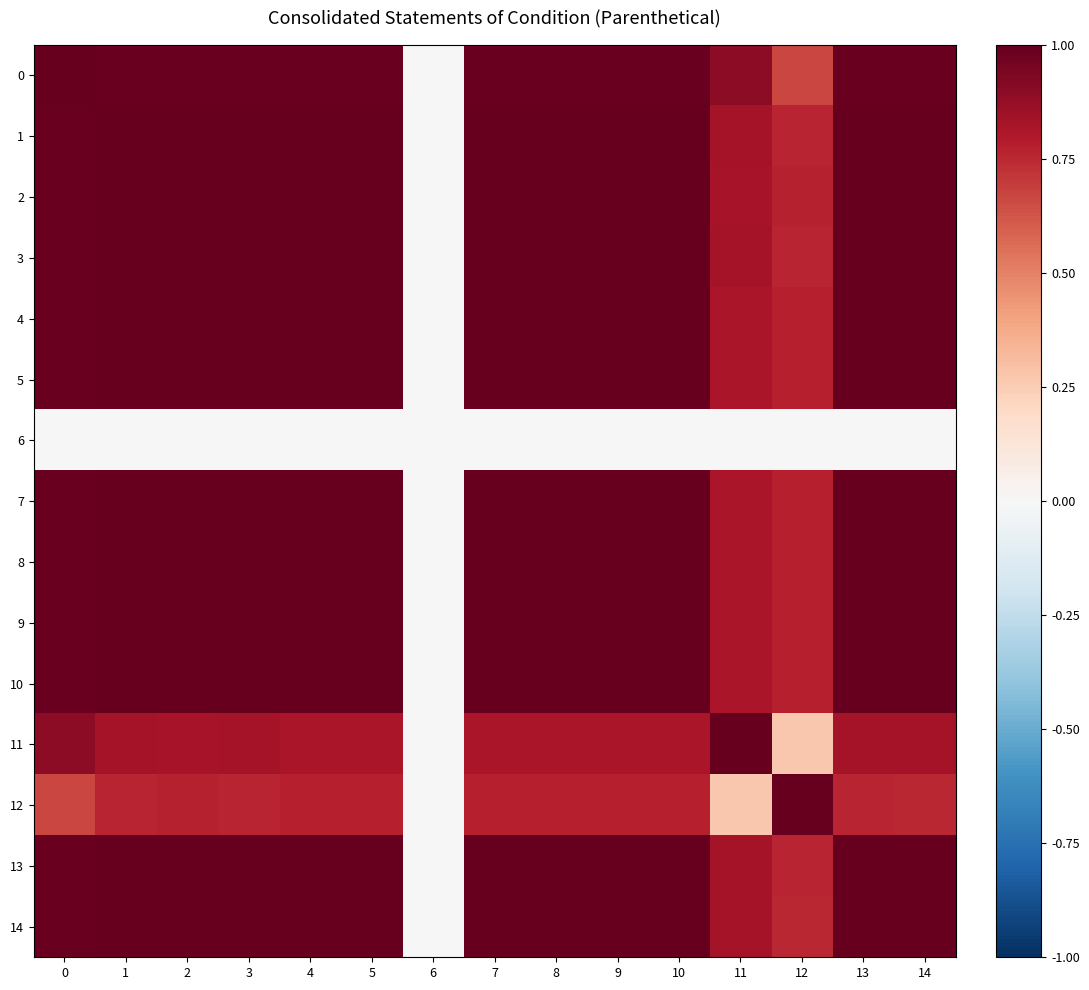

List the series in order of their peak value, lowest first.

row_6, row_2, row_12, row_13, row_0, row_4, row_7, row_10, row_11, row_14, row_1, row_3, row_5, row_8, row_9